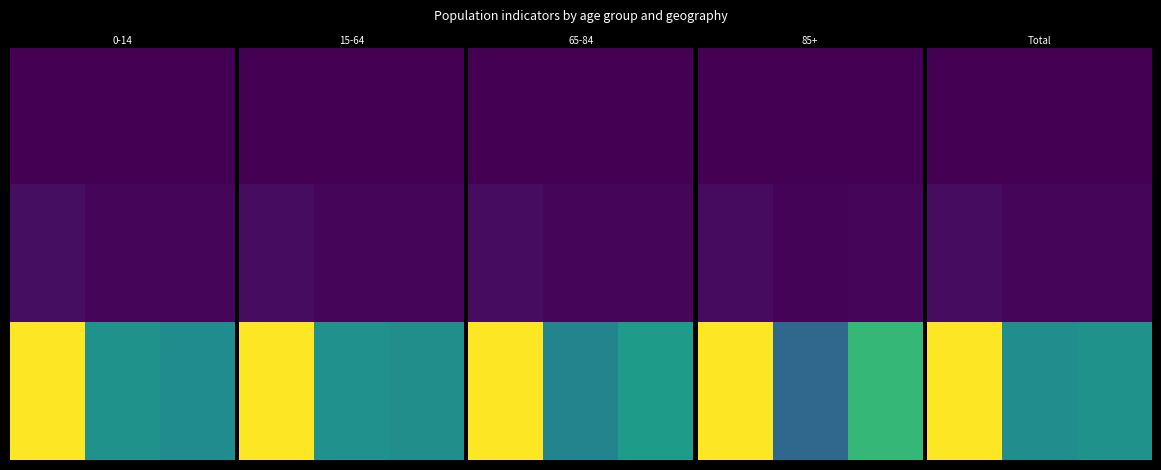

Which category has the lowest value across all series?

2